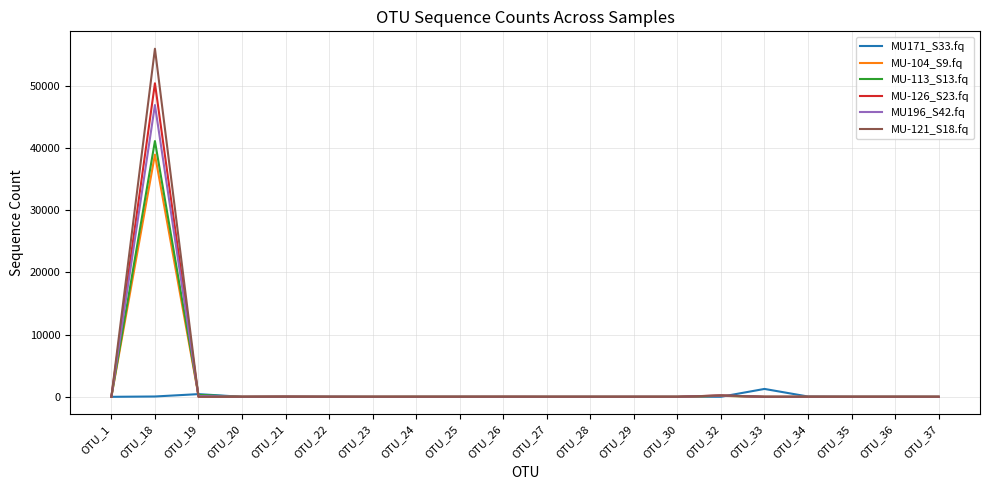

What is the maximum value shown in the chart?

55912